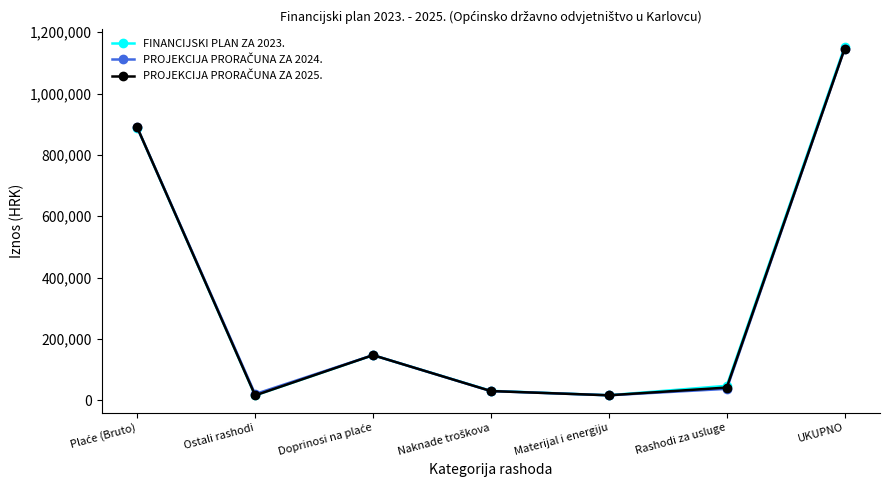

What is the maximum value for FINANCIJSKI PLAN ZA 2023.?

1152618